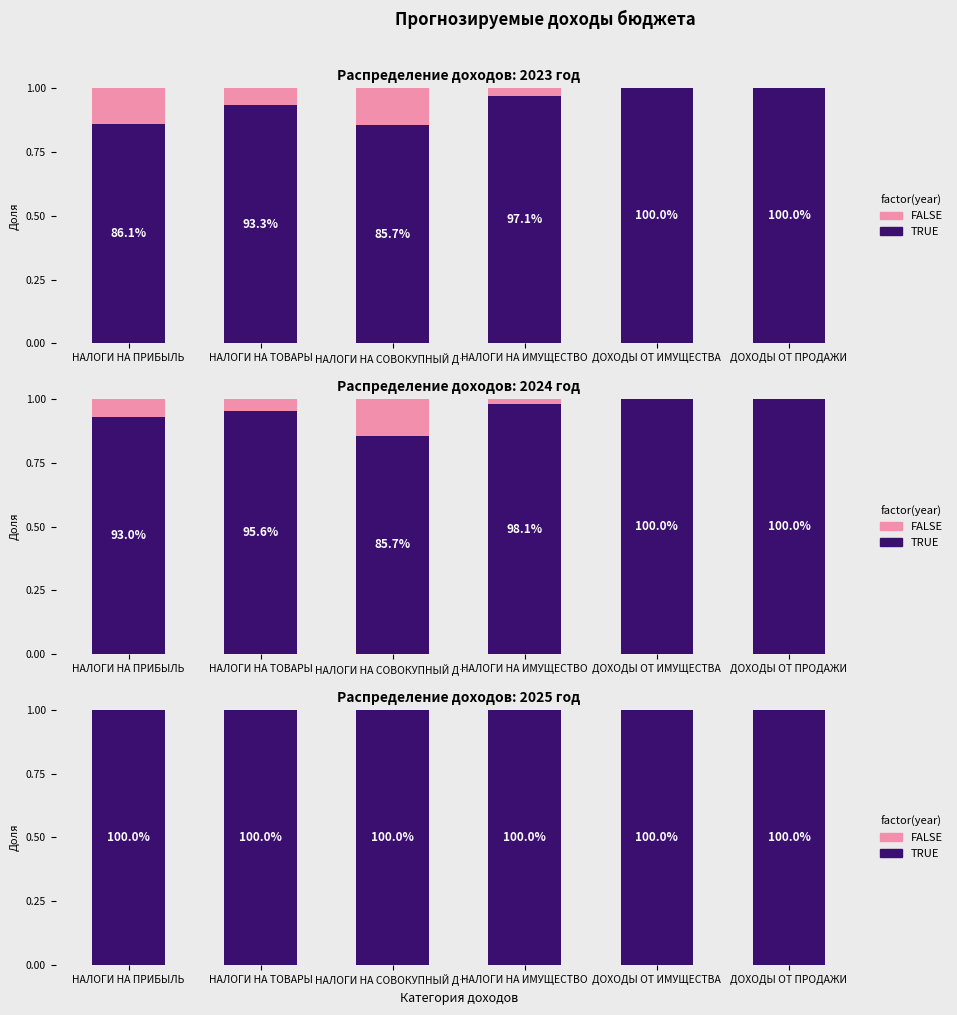

At which category is the sum across all series the highest?

НАЛОГИ НА ПРИБЫЛЬ